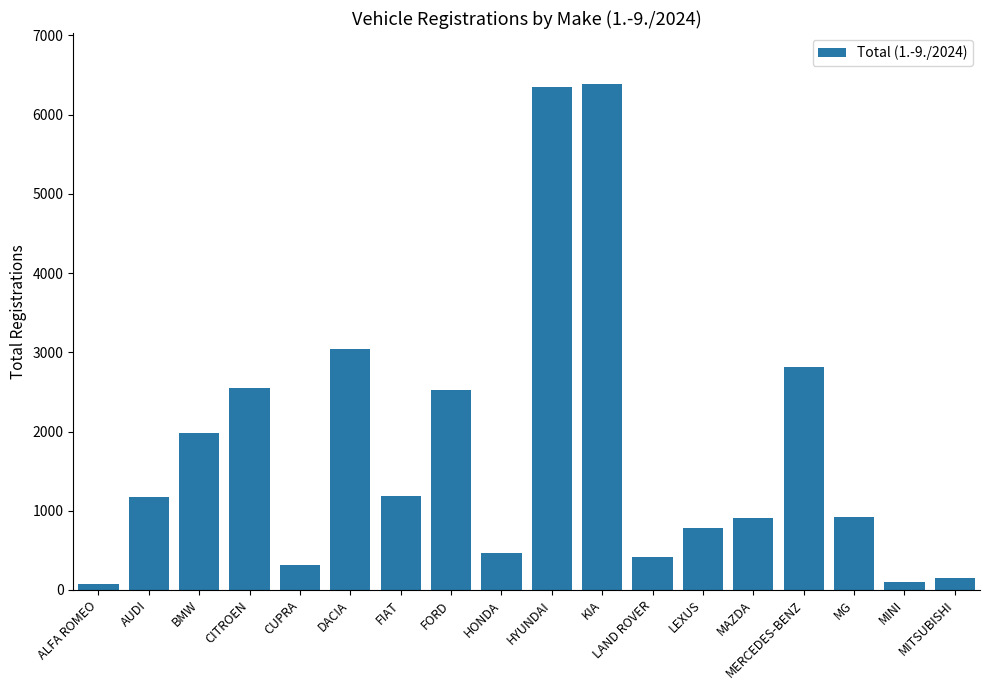

What is the value of the 10th bar from the left?

6349